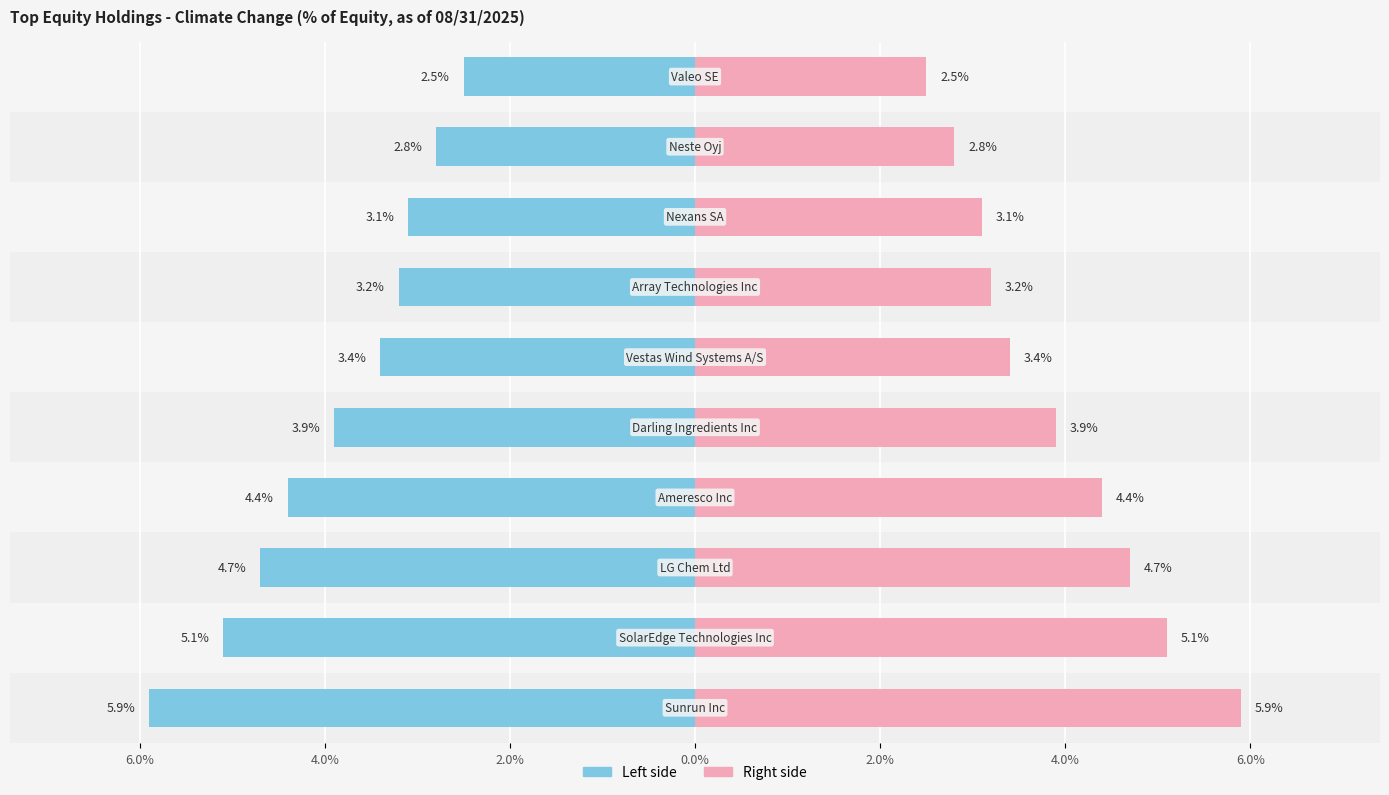

Which has a higher value, 6.0% or 4.0%?

6.0%